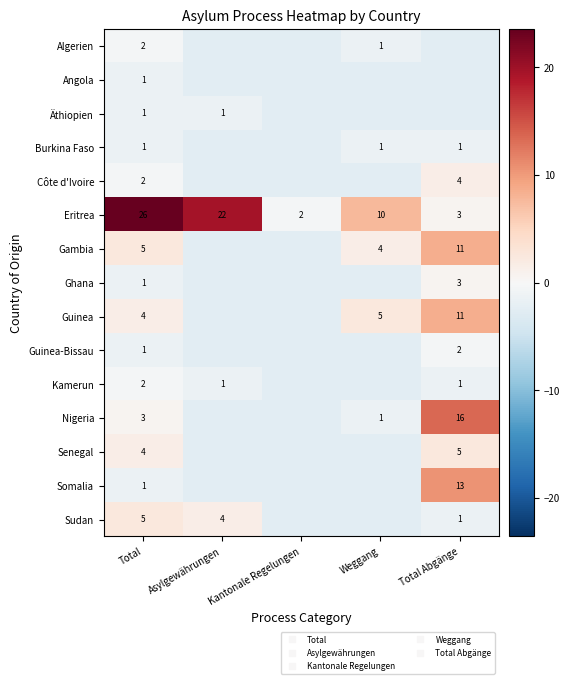

The value of Ghana at Weggang is -1.2. True or false?

False